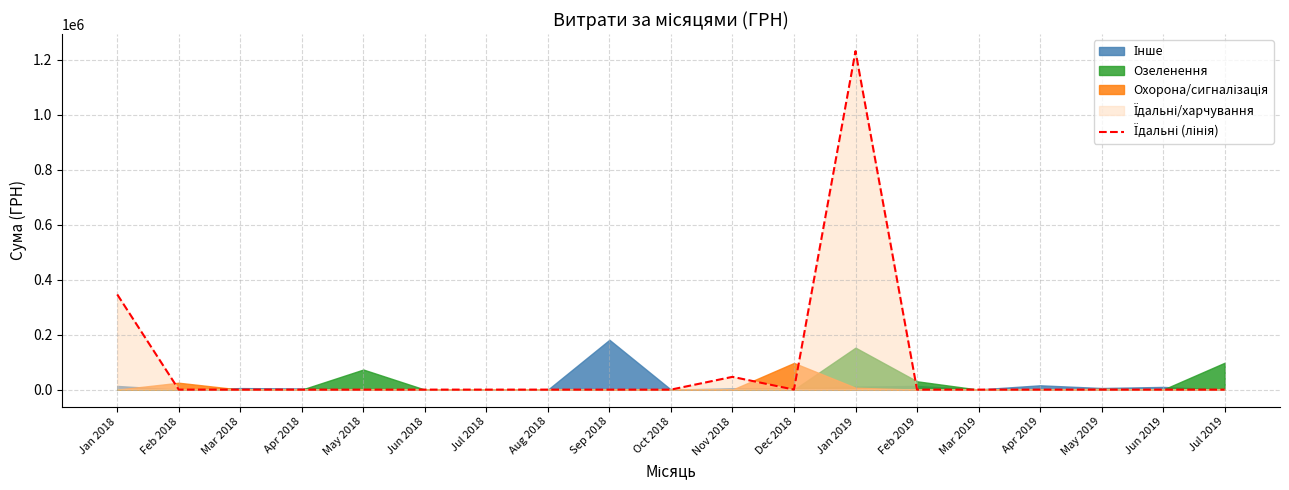

Which category has the lowest value across all series?

Feb 2018